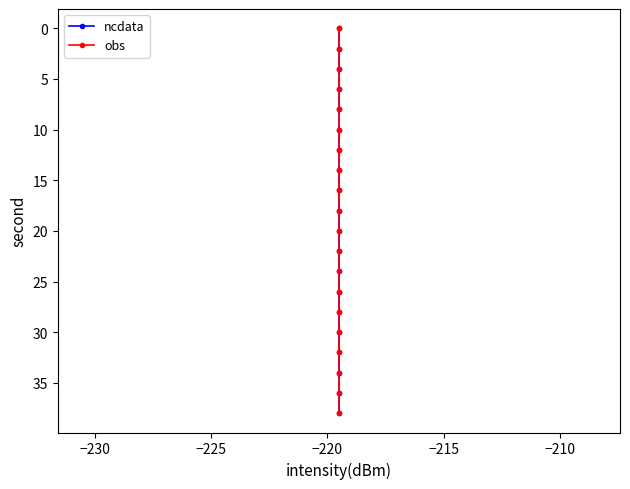

Reading right to left, transcribe all the data shown in this chart.

ncdata: 38	36	34	32	30	28	26	24	22	20	18	16	14	12	10	8	6	4	2	0
obs: 38	36	34	32	30	28	26	24	22	20	18	16	14	12	10	8	6	4	2	0